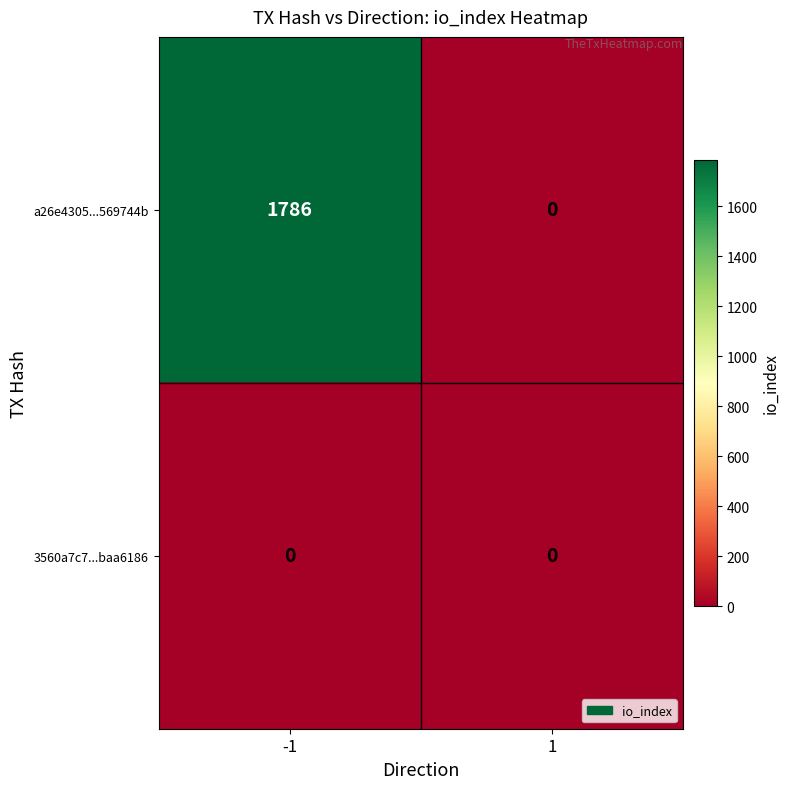

Which series has the largest total across all categories?

a26e4305...569744b